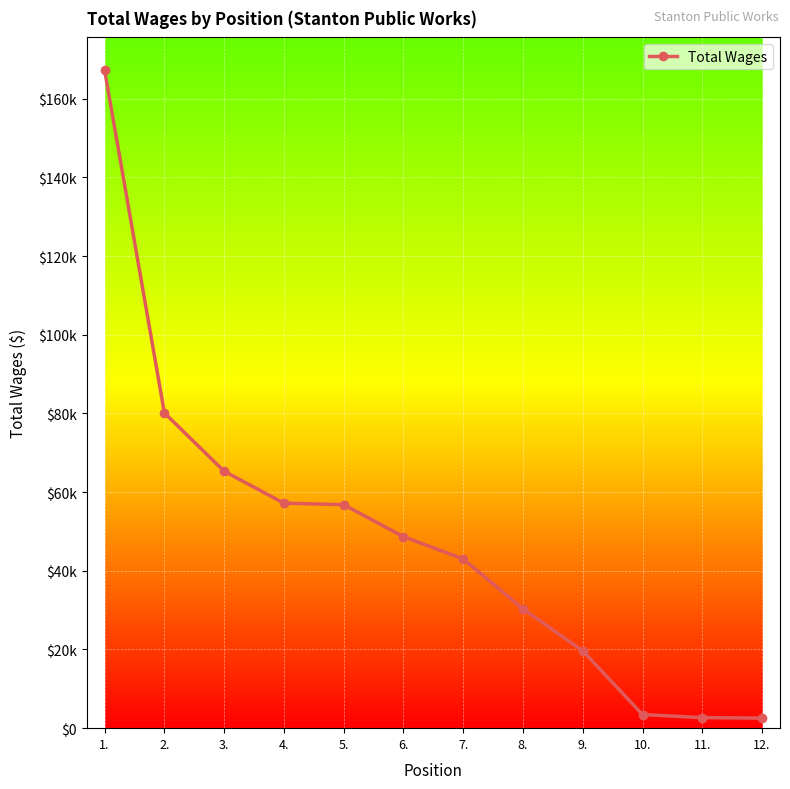

True or false: the data has more than 0 interior local peaks.

False